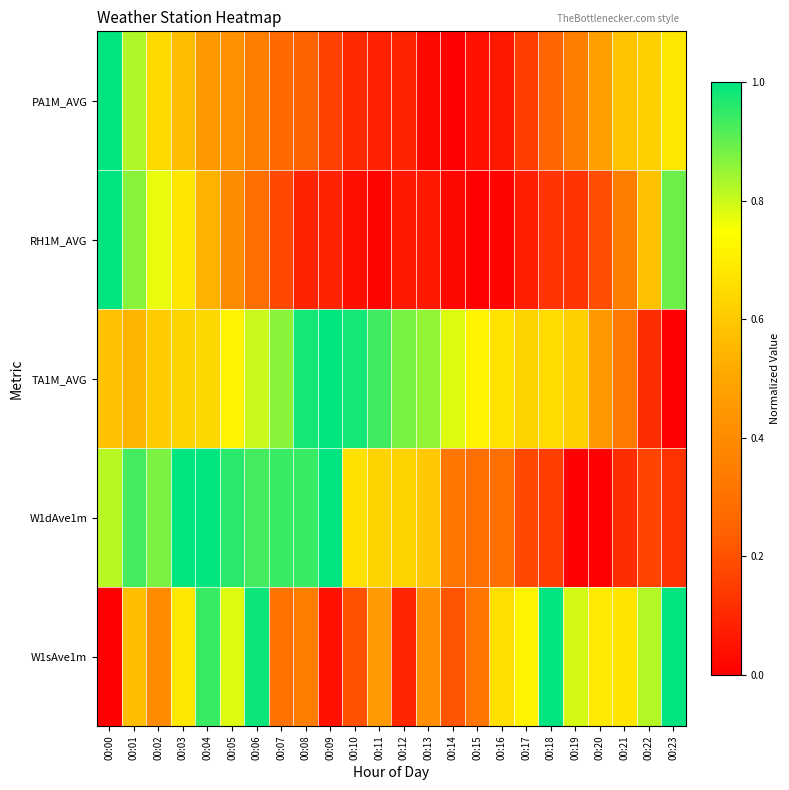

Count the number of data series in this chart.

5